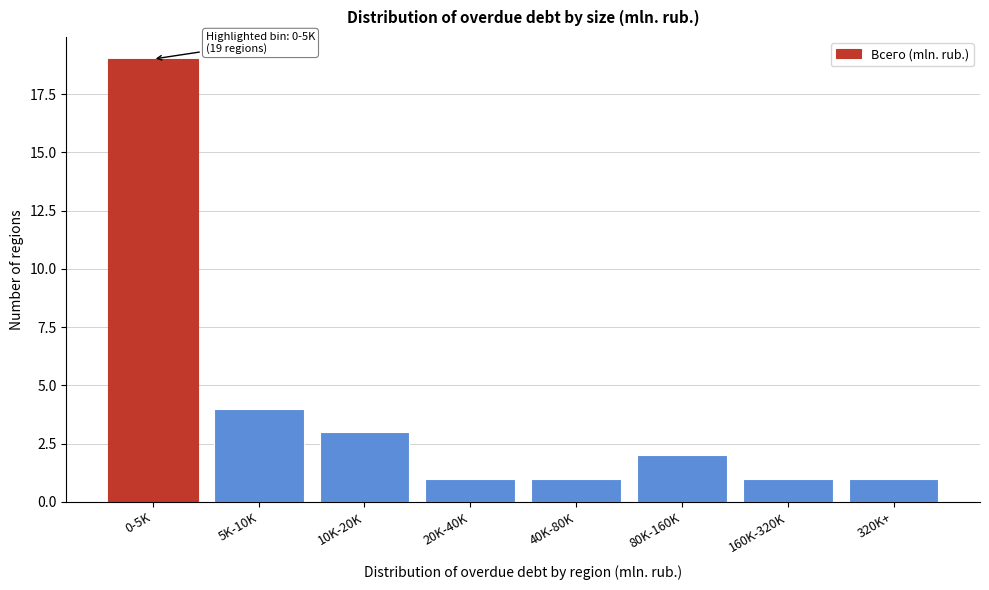

Reading left to right, transcribe all the data shown in this chart.

0-5K=19	5K-10K=4	10K-20K=3	20K-40K=1	40K-80K=1	80K-160K=2	160K-320K=1	320K+=1